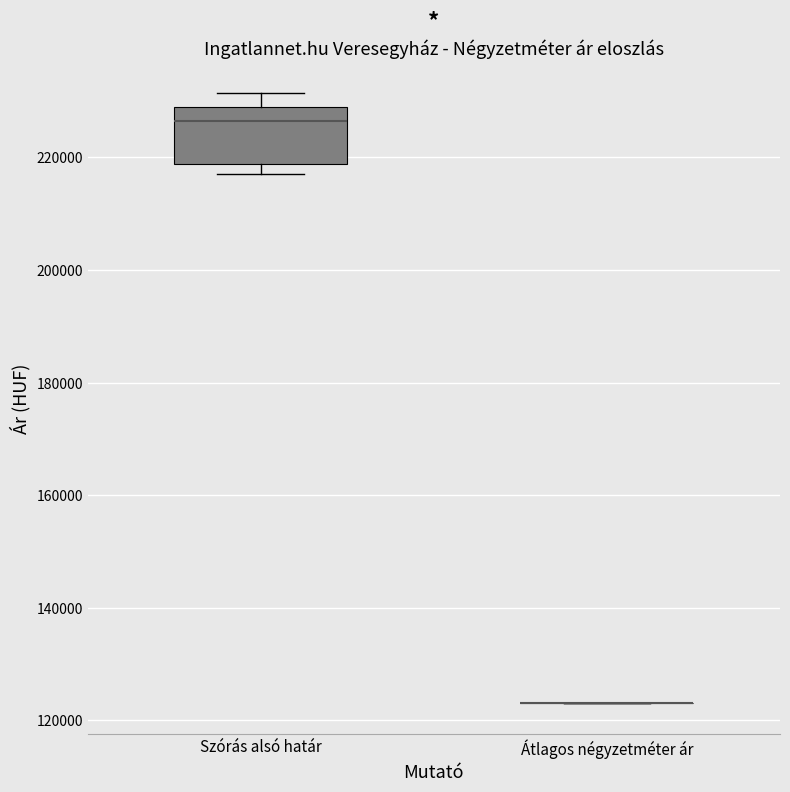

Which box is the tallest, from its lower edge to its upper edge?

Szórás alsó határ